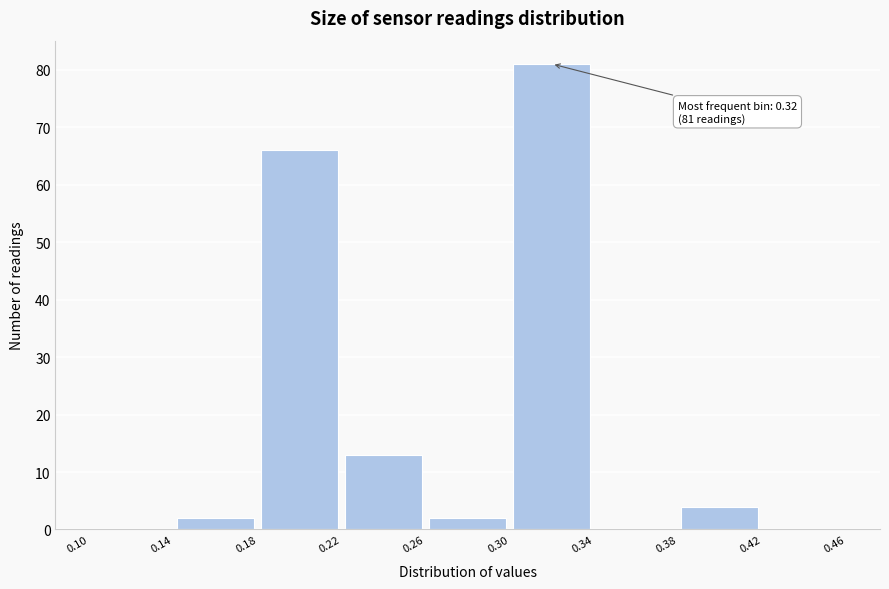

Which range on the x-axis has the tallest bar?

0.30 to 0.34